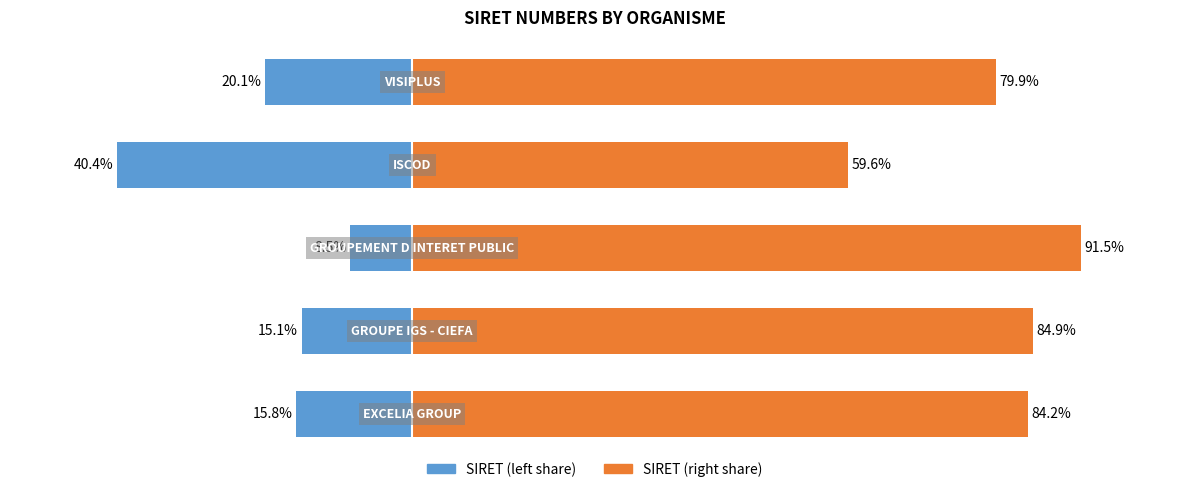

What is the greatest value displayed?

91.5